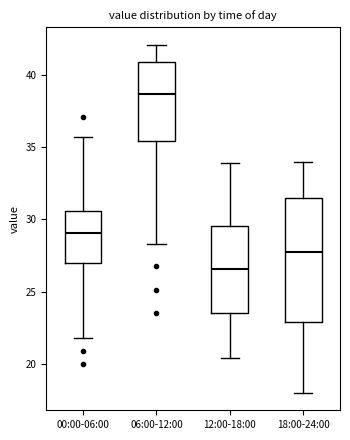

Reading left to right, read every box against the y-axis: the position of its median line, the range the box covers, and the ends of its whiskers. The values are not printed on the chart, so give them approximately, as read against the axis.

00:00-06:00: median 29.0, box 27.0 to 30.5, whiskers 22.0 to 35.5
06:00-12:00: median 38.5, box 35.5 to 41.0, whiskers 28.5 to 42.0
12:00-18:00: median 26.5, box 23.5 to 29.5, whiskers 20.5 to 34.0
18:00-24:00: median 28.0, box 23.0 to 31.5, whiskers 18.0 to 34.0